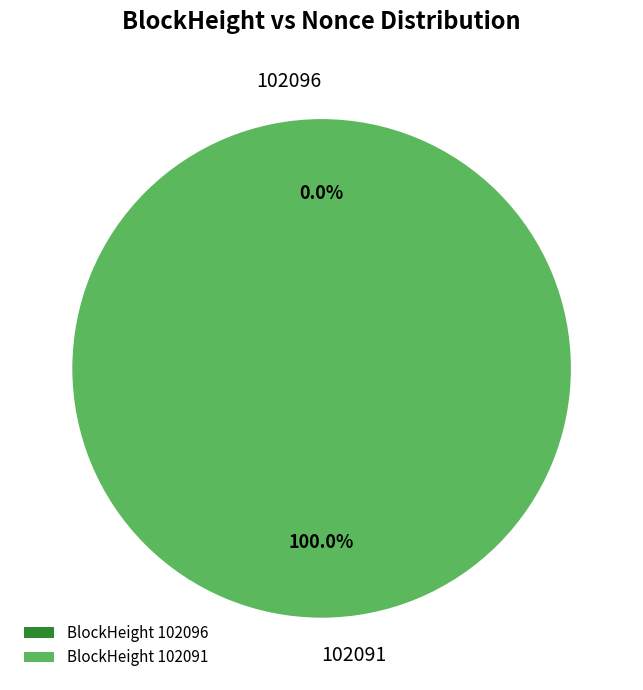

Does any single category account for the majority?

Yes